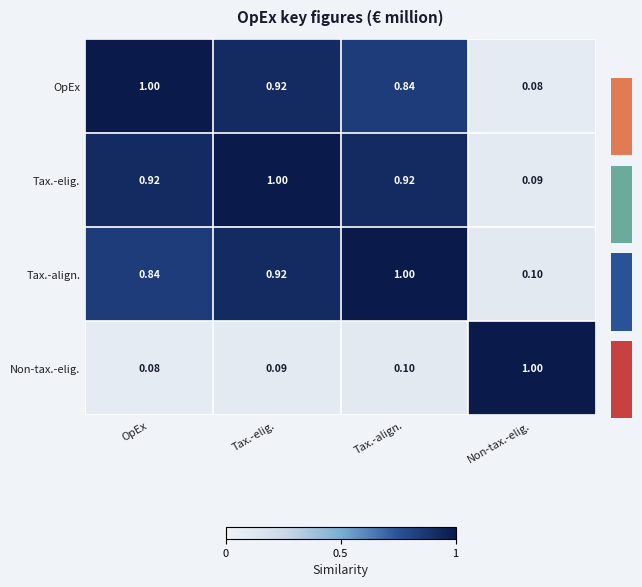

What value does the Non-tax.-elig. series have at Non-tax.-elig.?

1.0